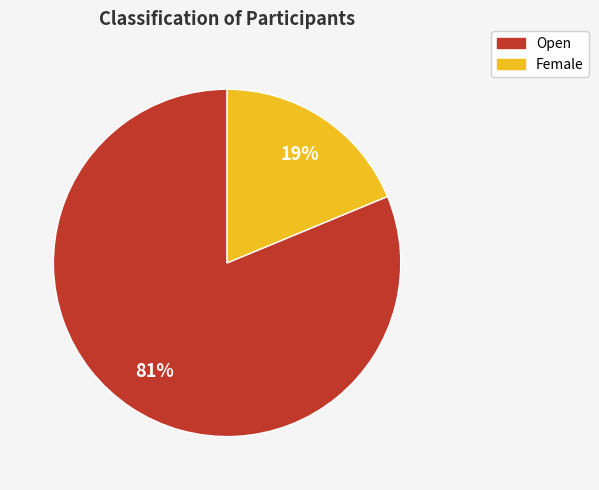

True or false: Female accounts for 10% of the total.

False